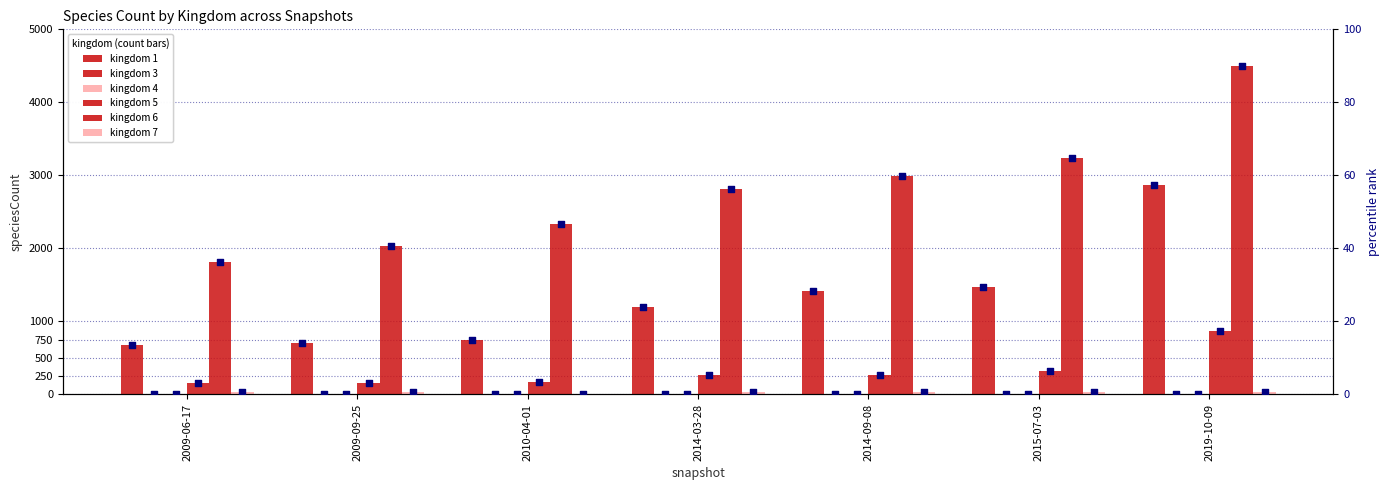

Which series contains the lowest Y value?

3